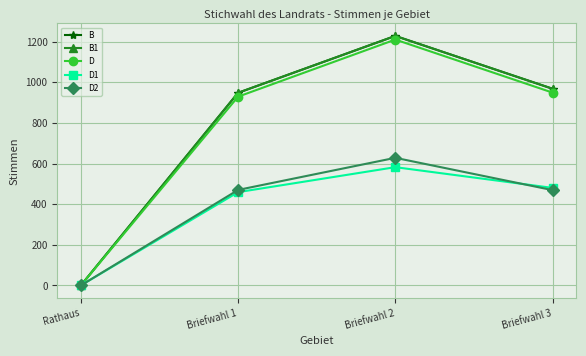

Does the chart have visible grid lines?

Yes